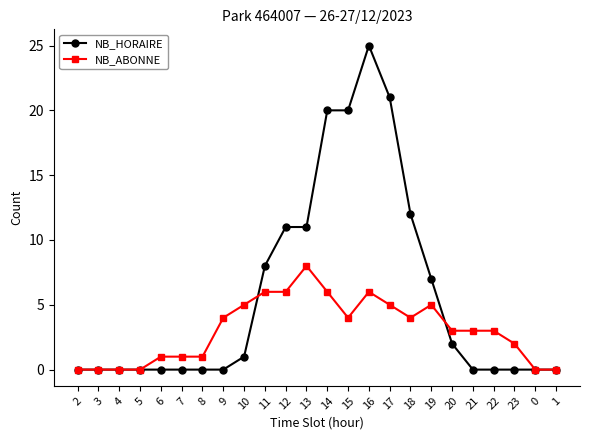

What is the difference between the NB_HORAIRE values at 2 and 10?

1